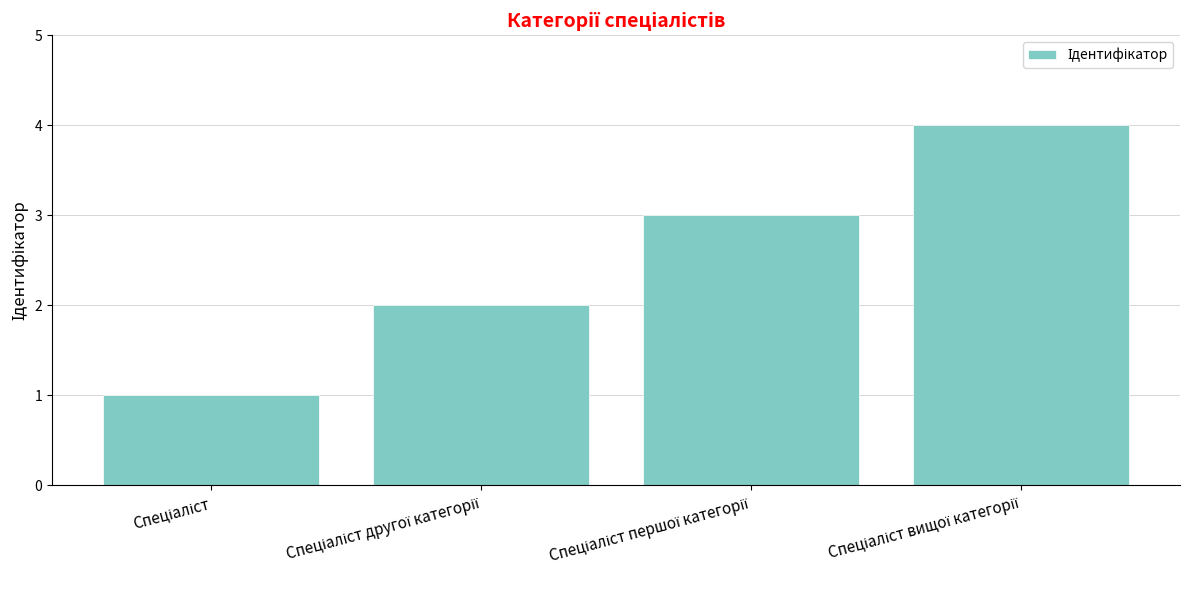

What is the sum of all values?

10